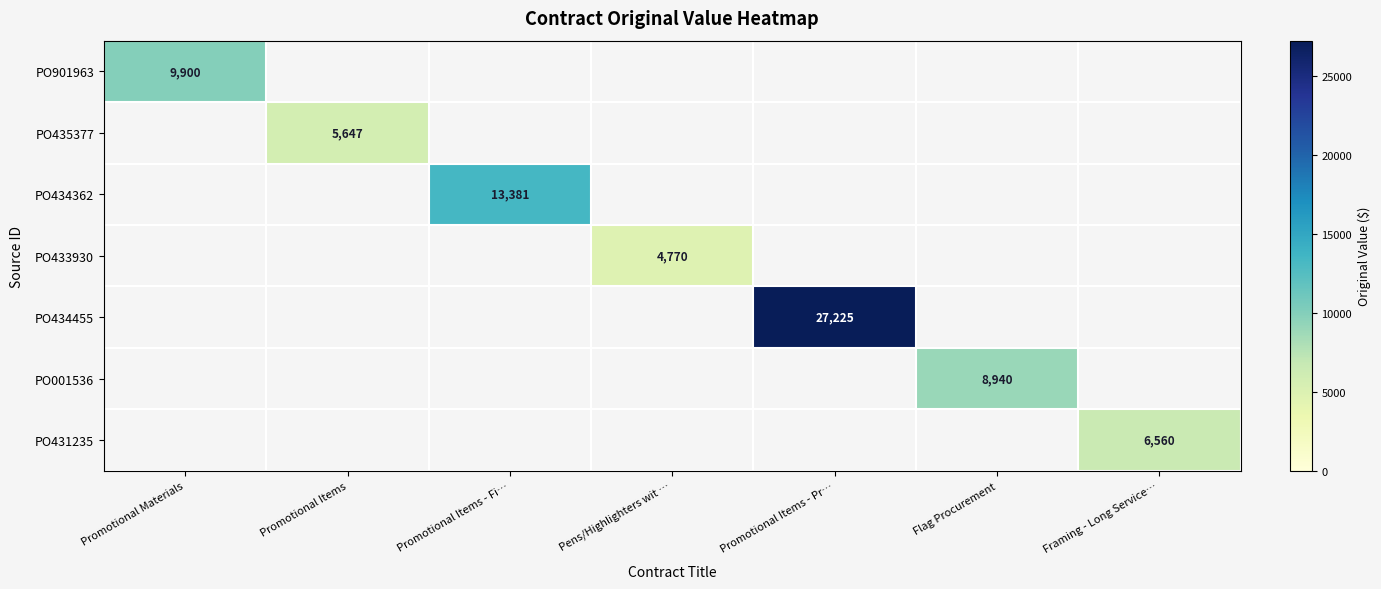

The value of PO434362 at Promotional Items - Fi… is 18458. True or false?

False